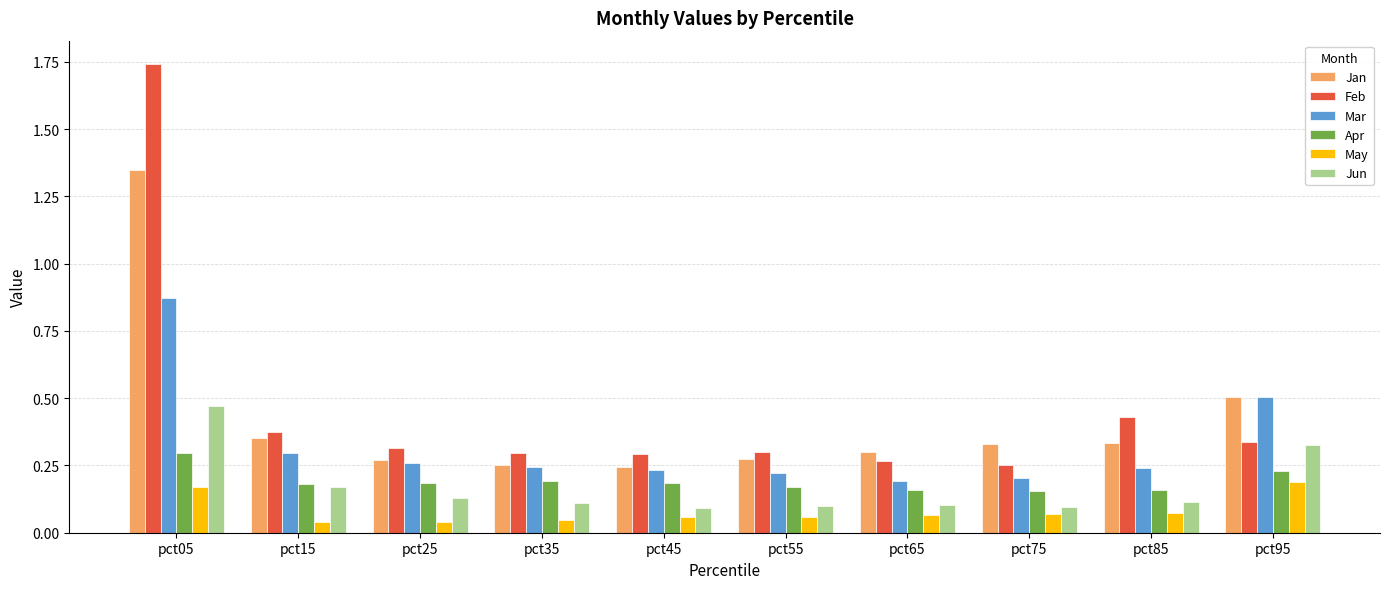

Count the Feb values in the range 0 to 1.

9